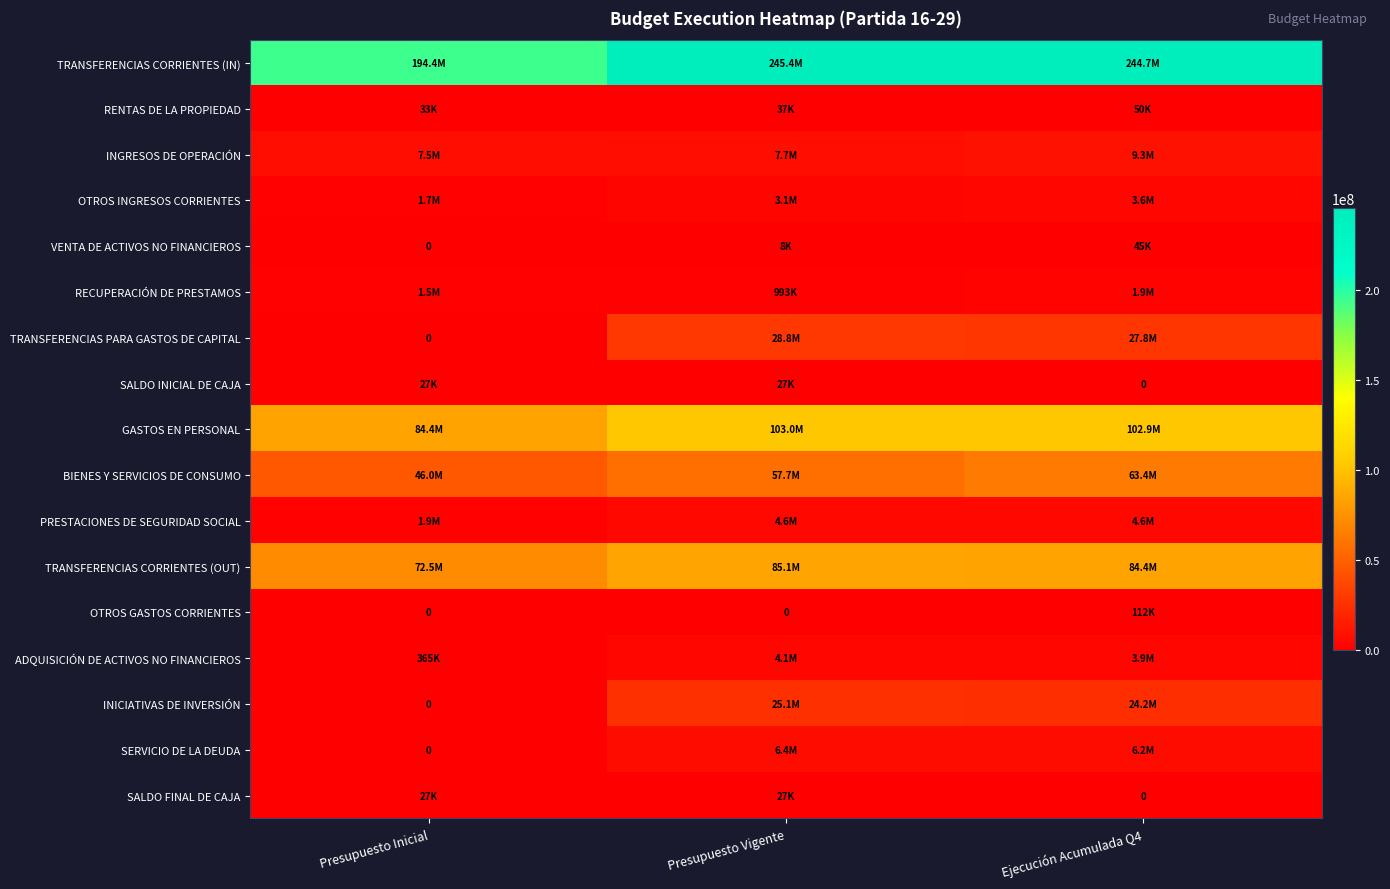

What is the difference between the GASTOS EN PERSONAL values at Presupuesto Vigente and Presupuesto Inicial?

18587786